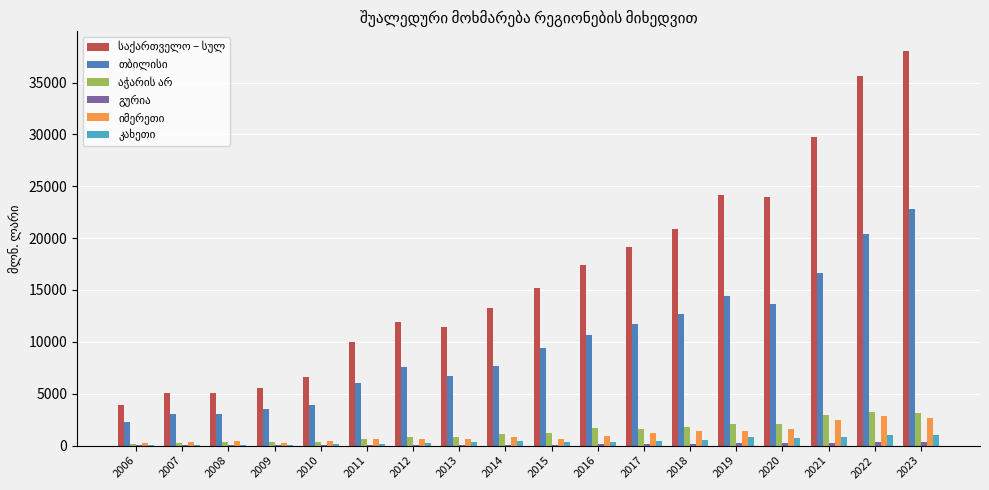

At which category does the chart reach its peak across all series?

2023